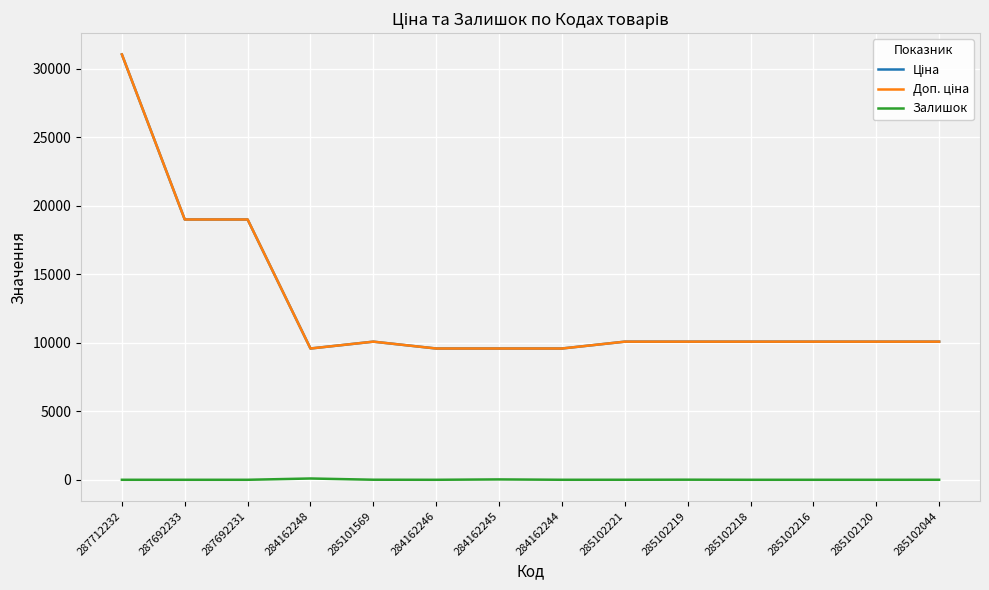

True or false: Ціна and Залишок cross at least once.

False